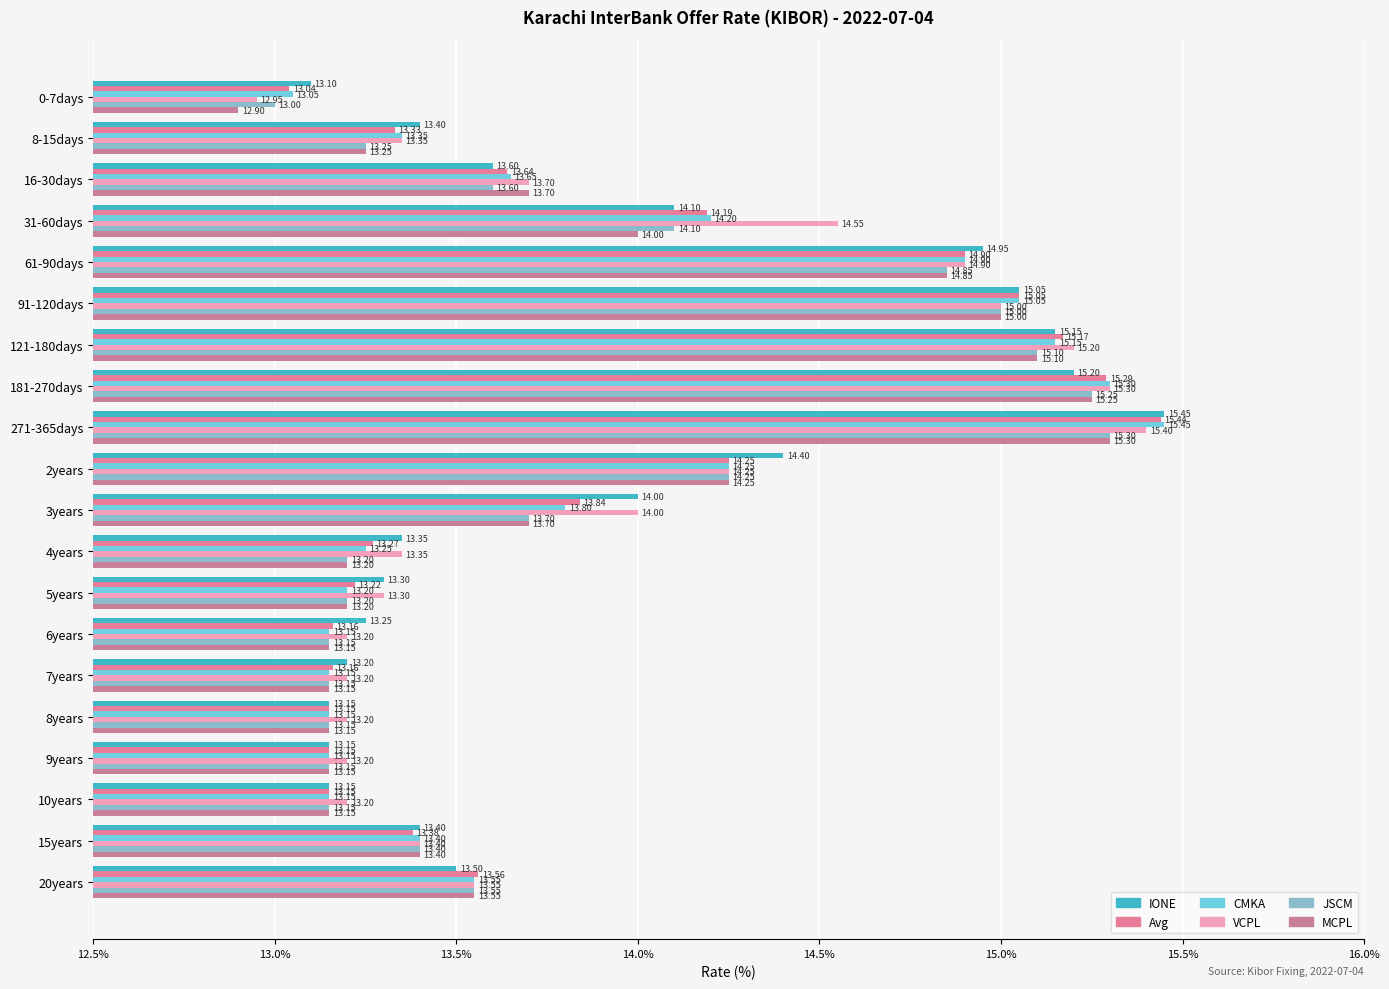

What is the lowest value of the CMKA series?

13.1